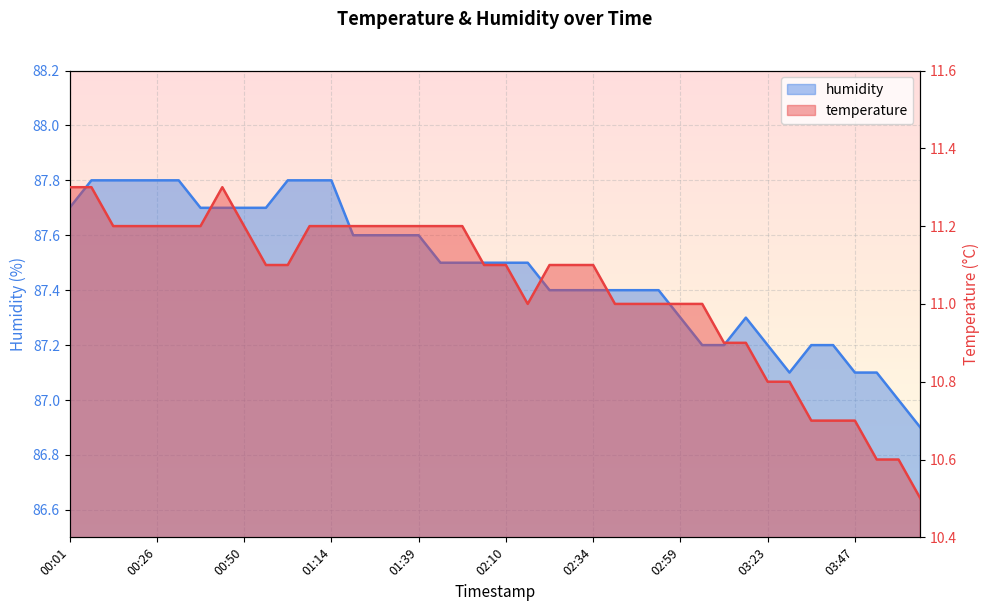

How many distinct data groups are displayed?

2